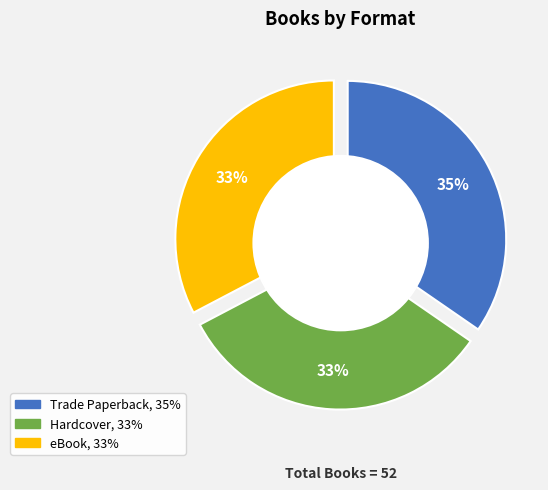

What is the change in value from Trade Paperback to eBook?

-1